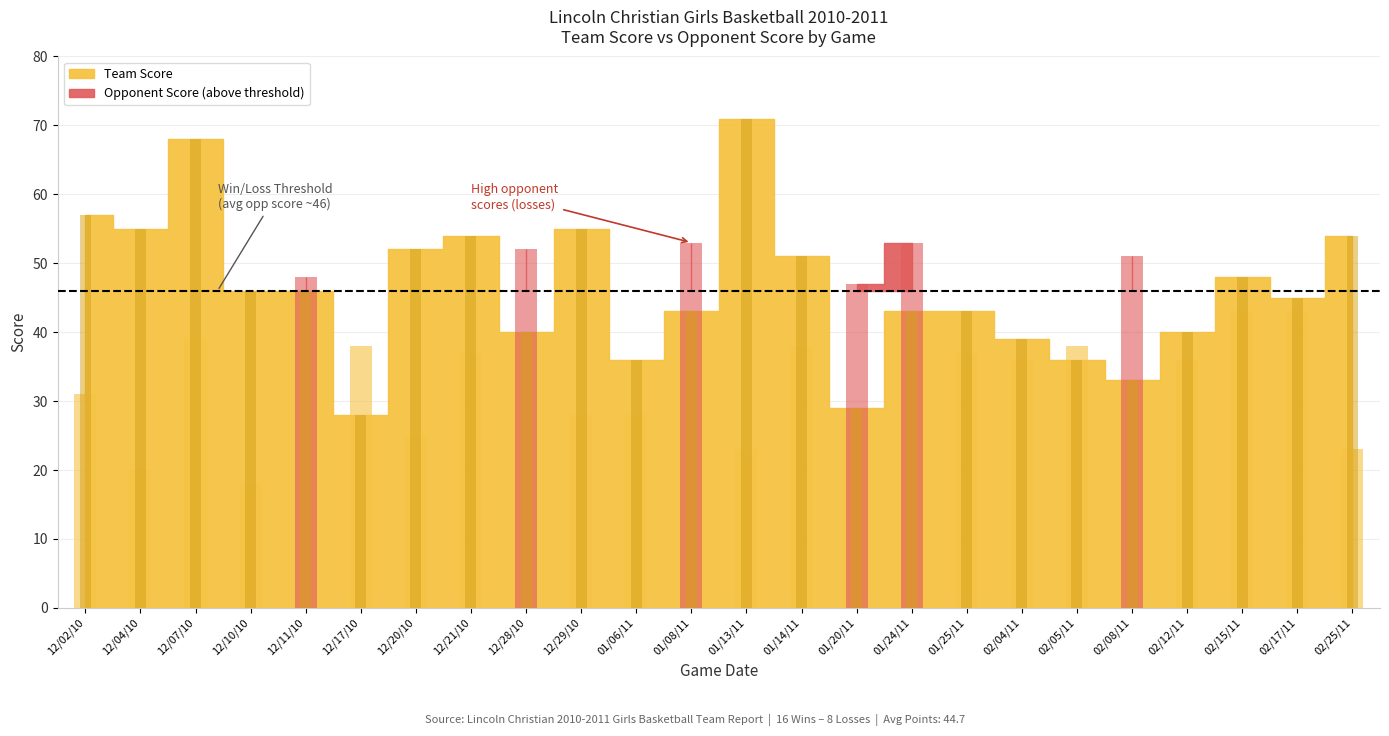

What is the difference between the maximum and minimum values in the Opponent Score series?

35